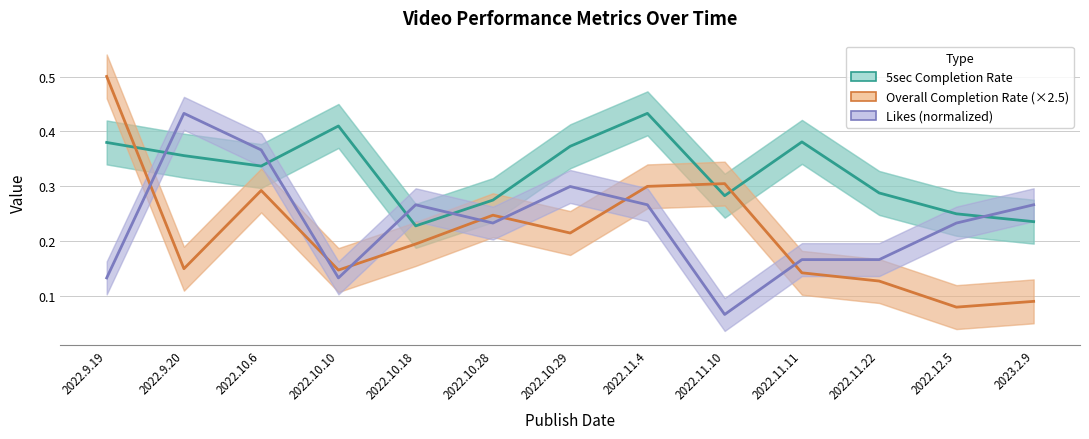

What is the label of the 4th point from the right?

2022.11.11